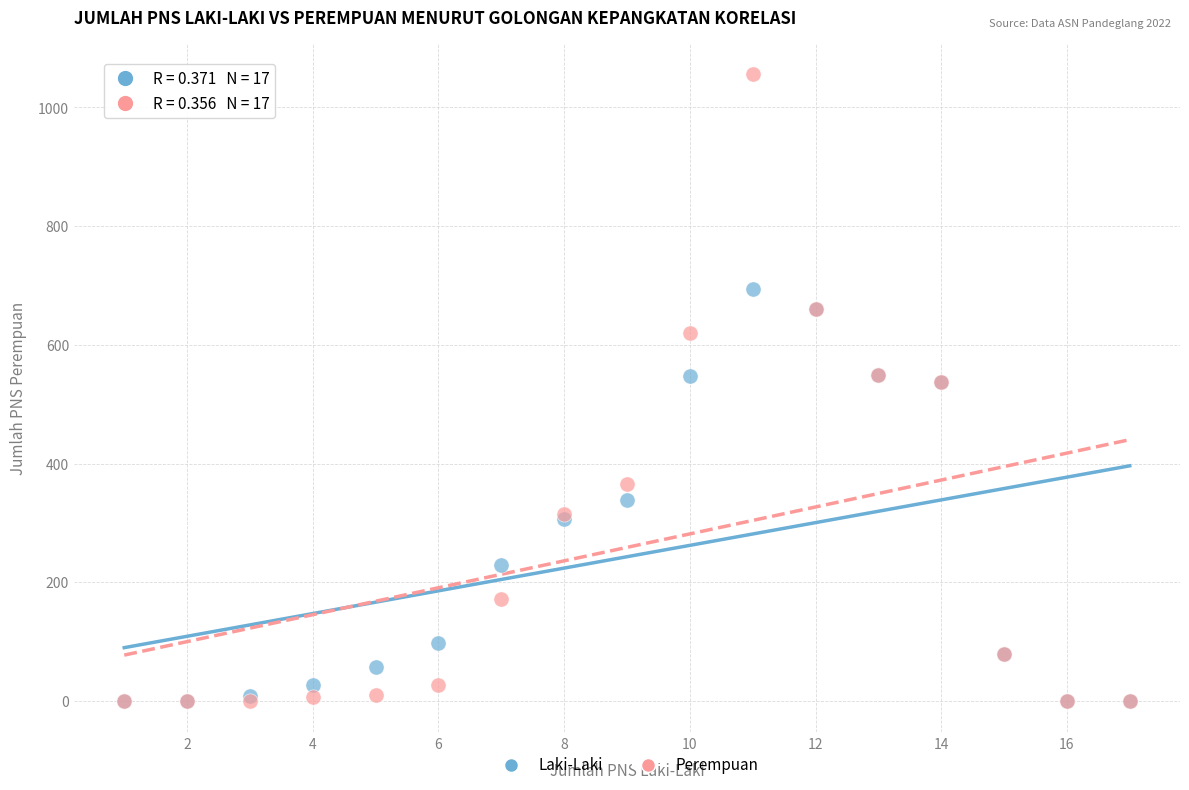

Which series contains the highest Y value?

Perempuan